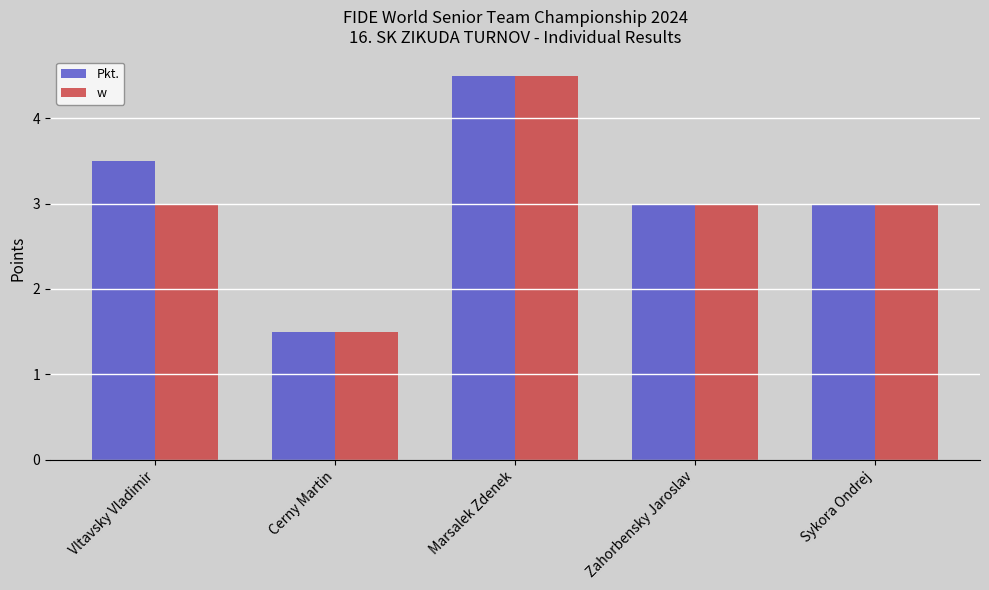

True or false: Pkt. has a value of 2.6 at Cerny Martin.

False